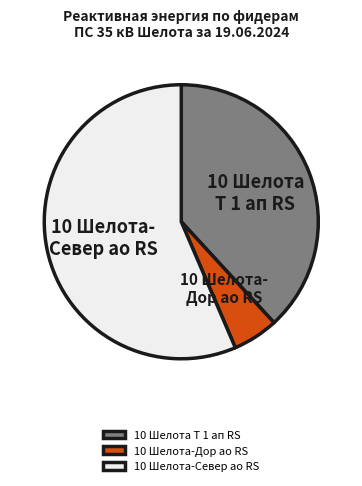

What is the smallest slice in the pie chart?

10 Шелота-Дор ао RS